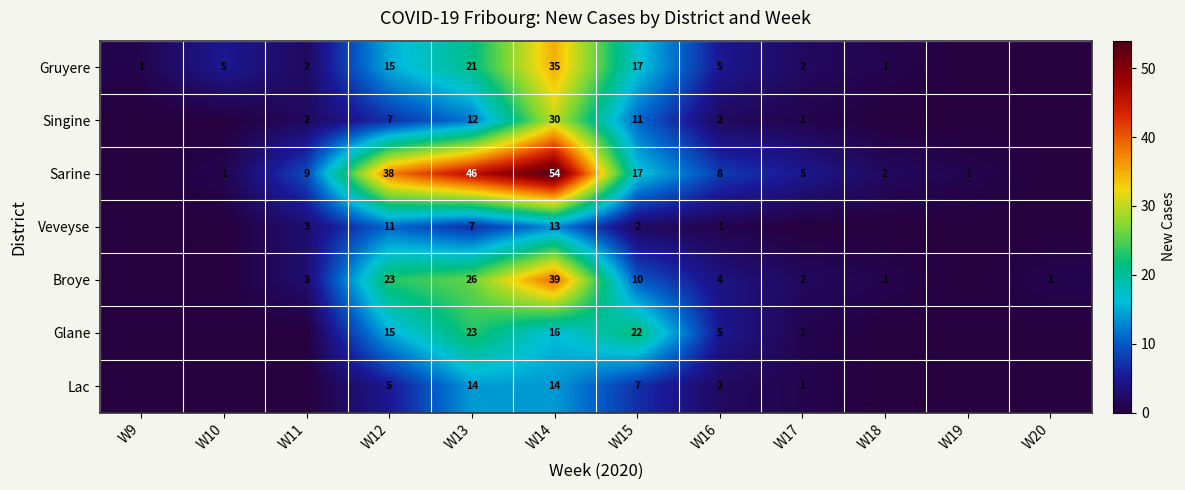

The Singine series shows 1 at W11. True or false?

False